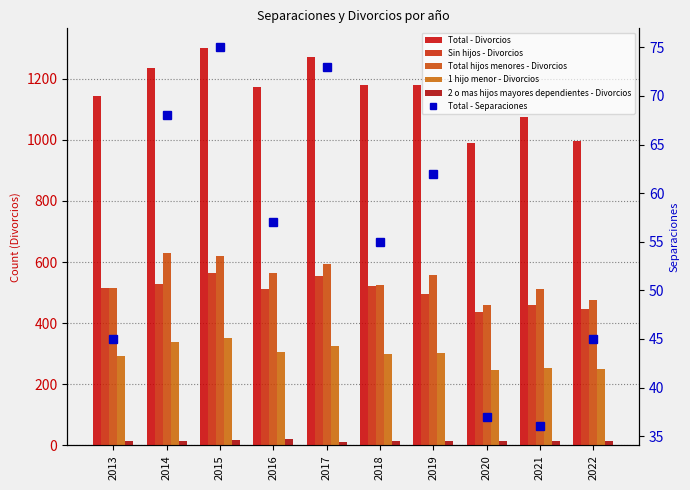

Is it true that 1 hijo menor - Divorcios equals 340 at 2014?

True